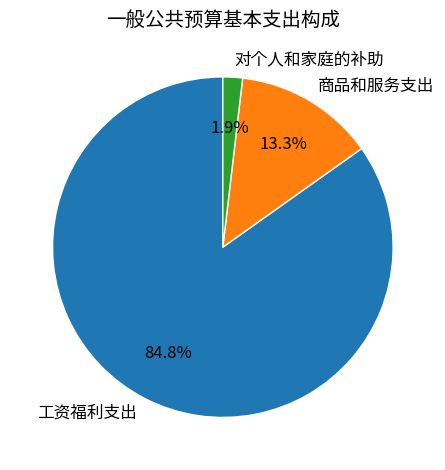

How much of the chart is everything except 工资福利支出?

15.2%